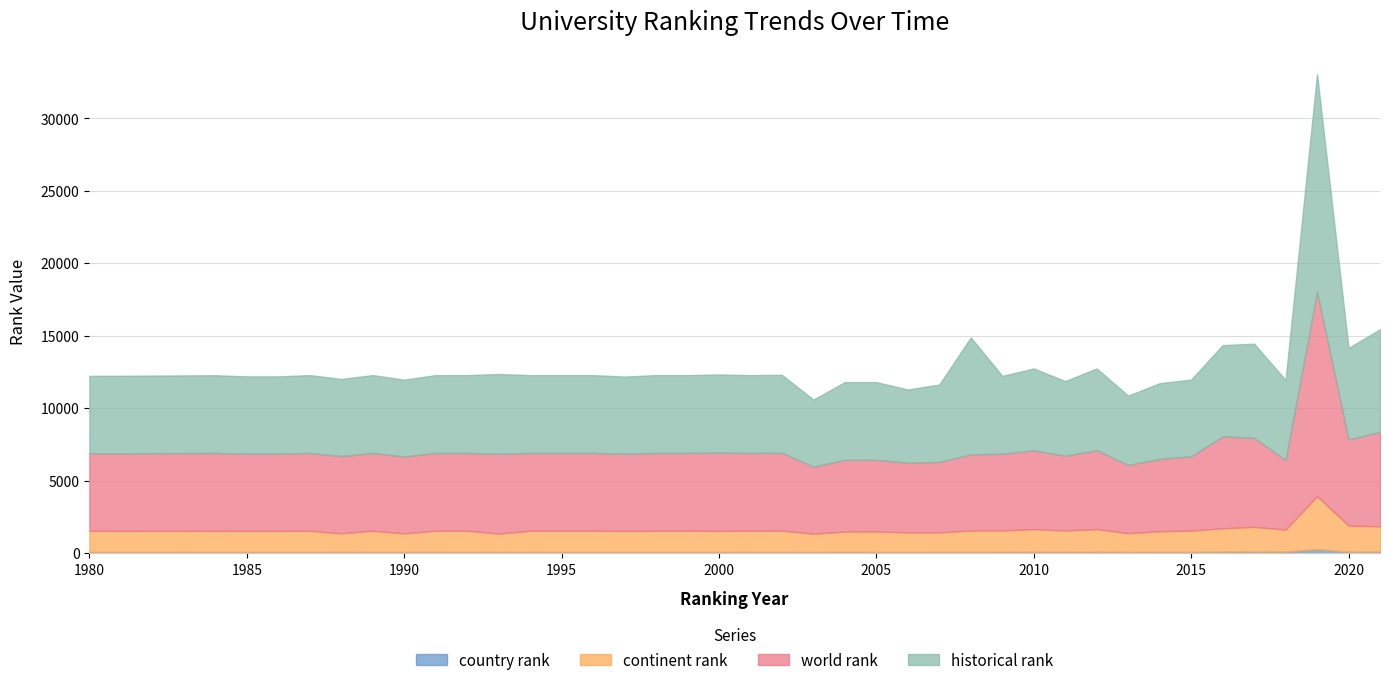

True or false: country rank and world rank intersect in this chart.

False